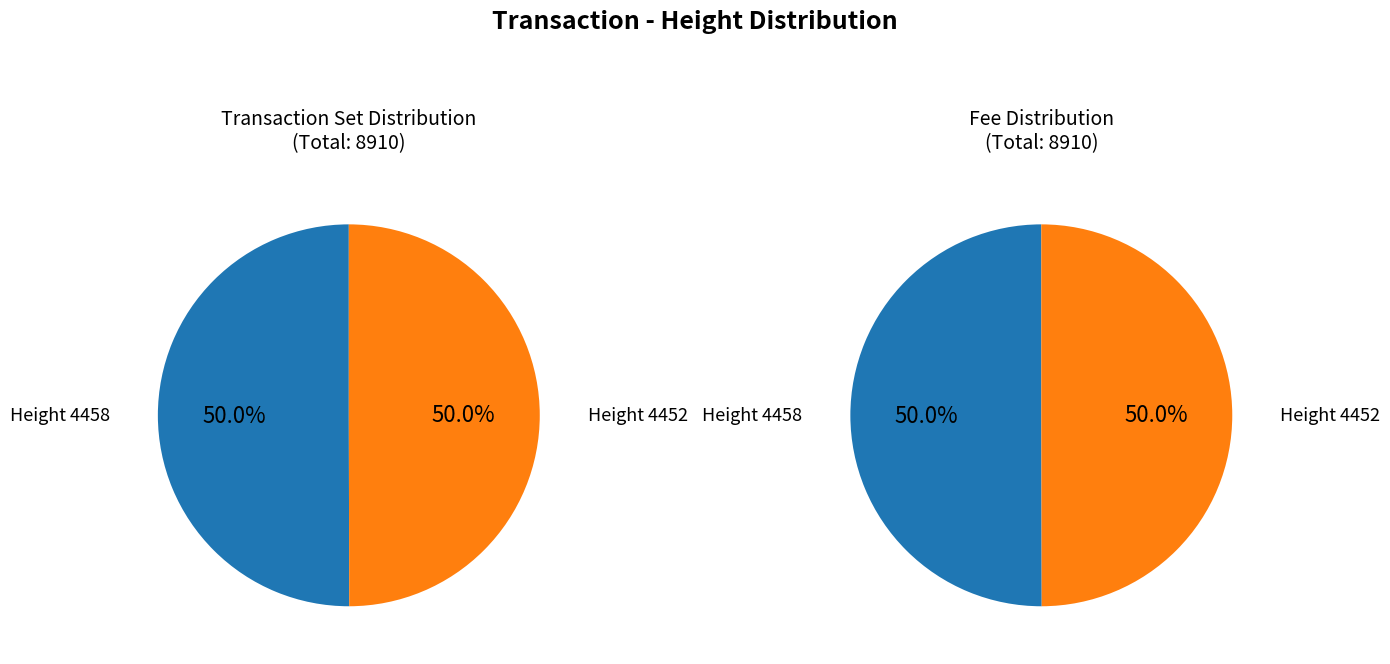

Is it true that 4458 is 42% of the pie?

False